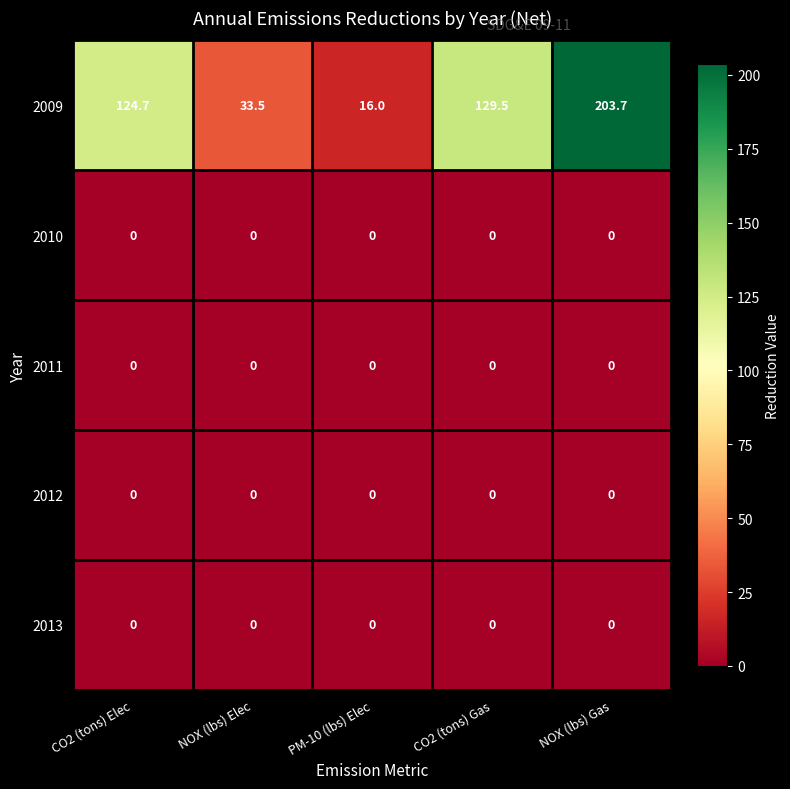

Is it true that 2009 equals 203.7 at NOX (lbs) Gas?

True